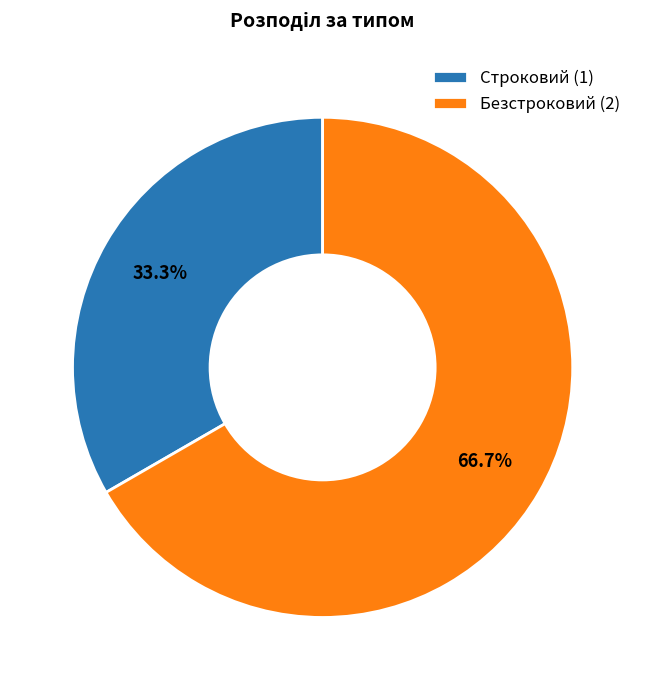

Is Строковий the majority of the pie?

No